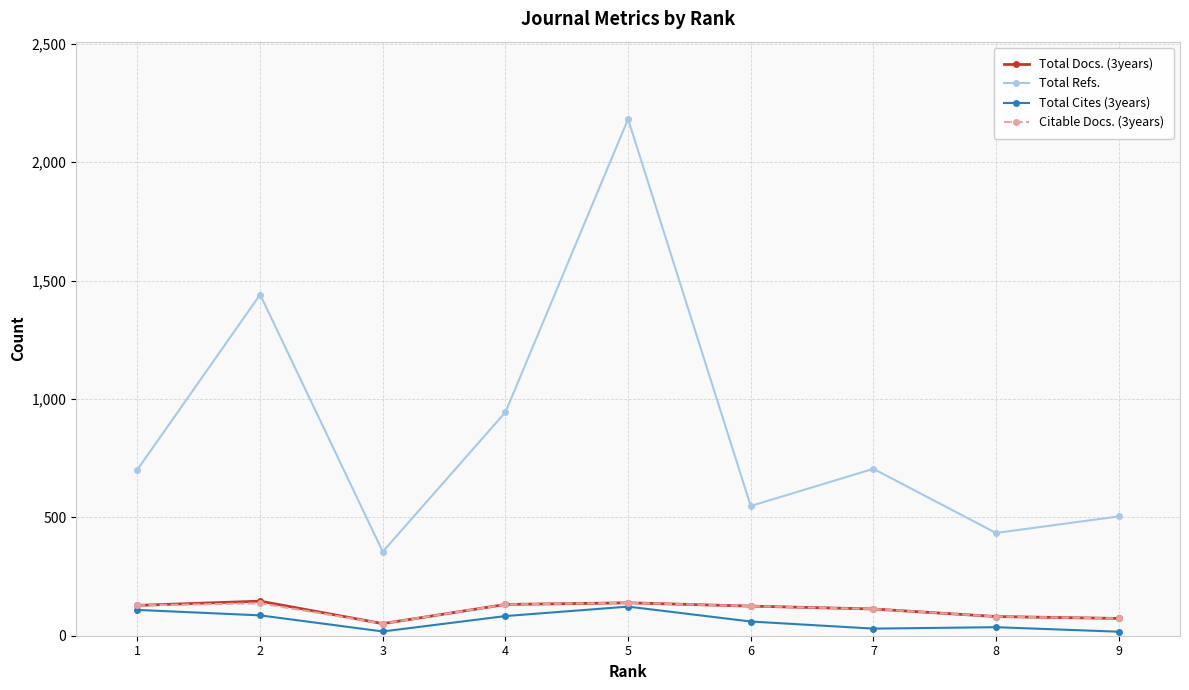

True or false: Total Refs. and Total Cites (3years) intersect in this chart.

False